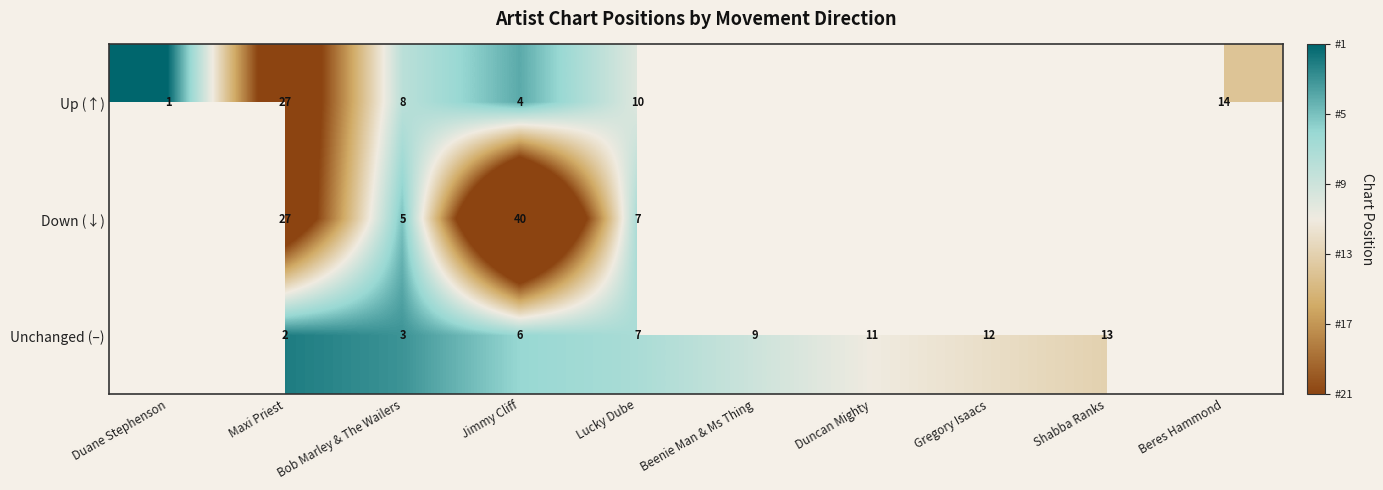

Which category has the highest value across all series?

Duane Stephenson